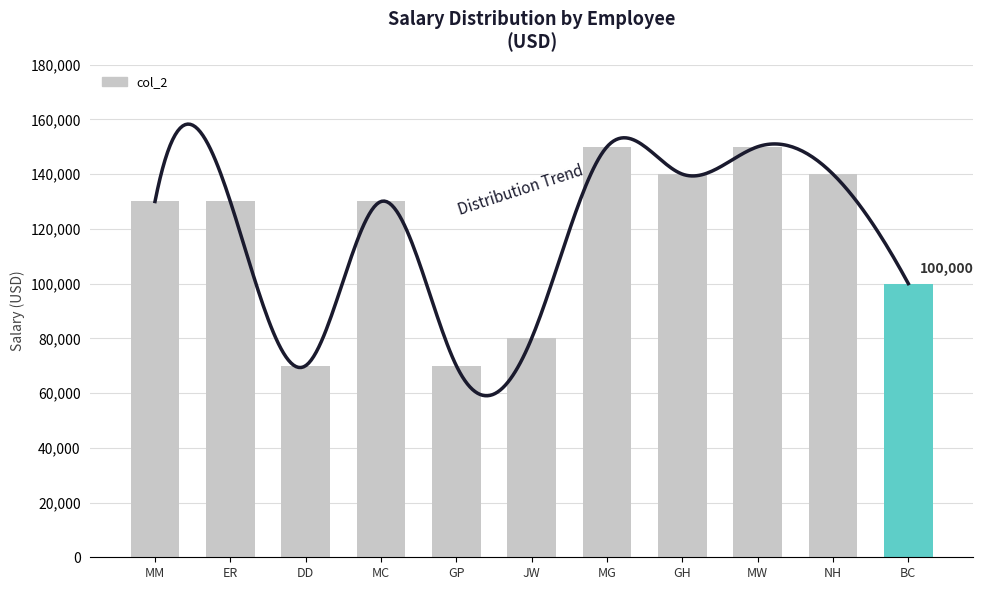

List the labels in order of value, largest first.

MG, MW, GH, NH, MM, ER, MC, BC, JW, DD, GP